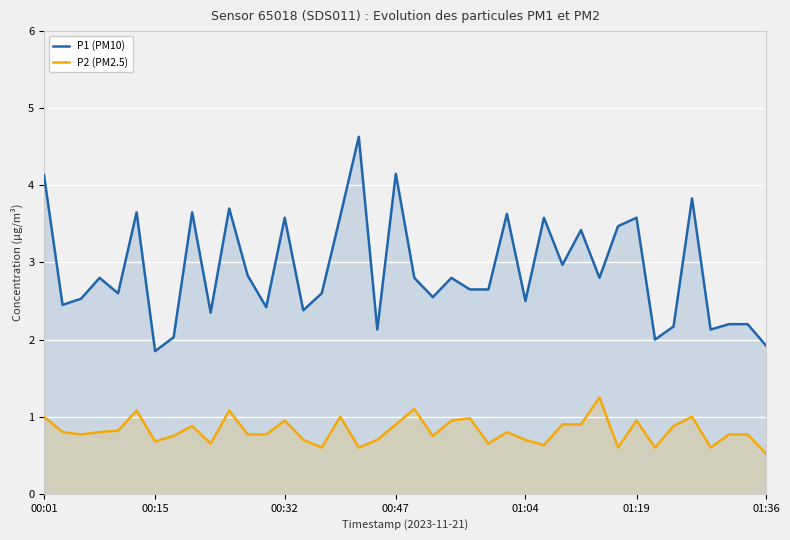

Which has a higher value, 37 or 29?

29